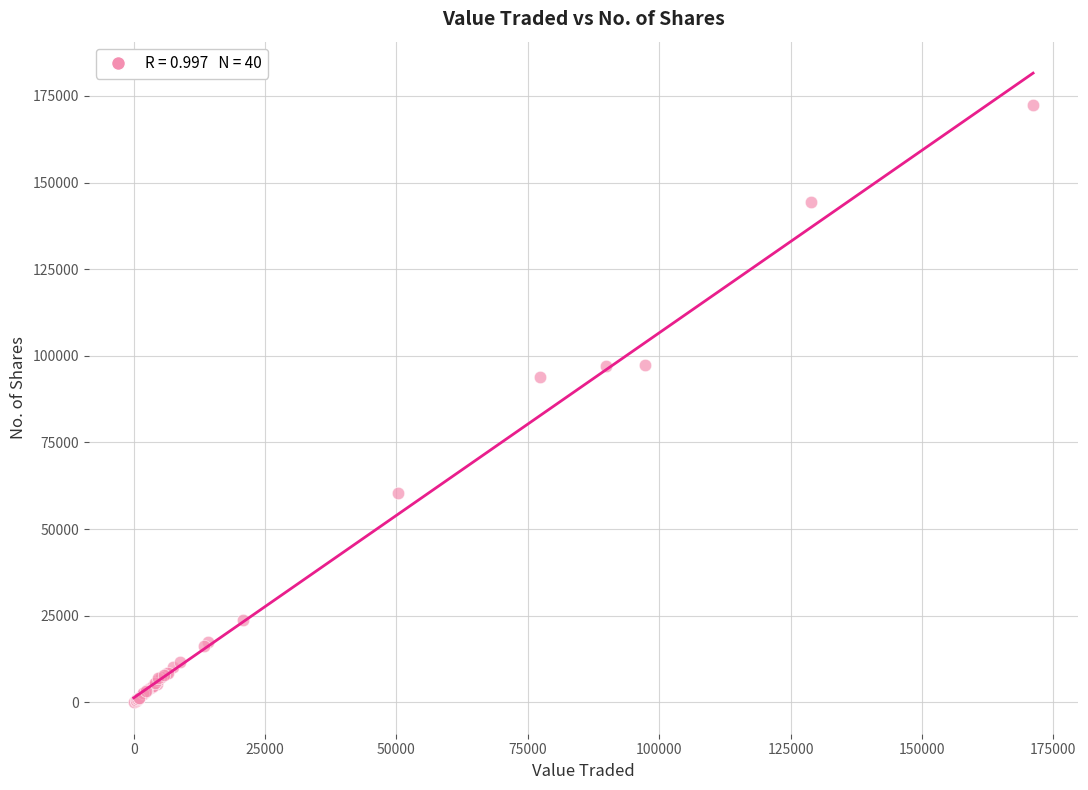

What Y value in the scatter plot is closest to 86129?

93755